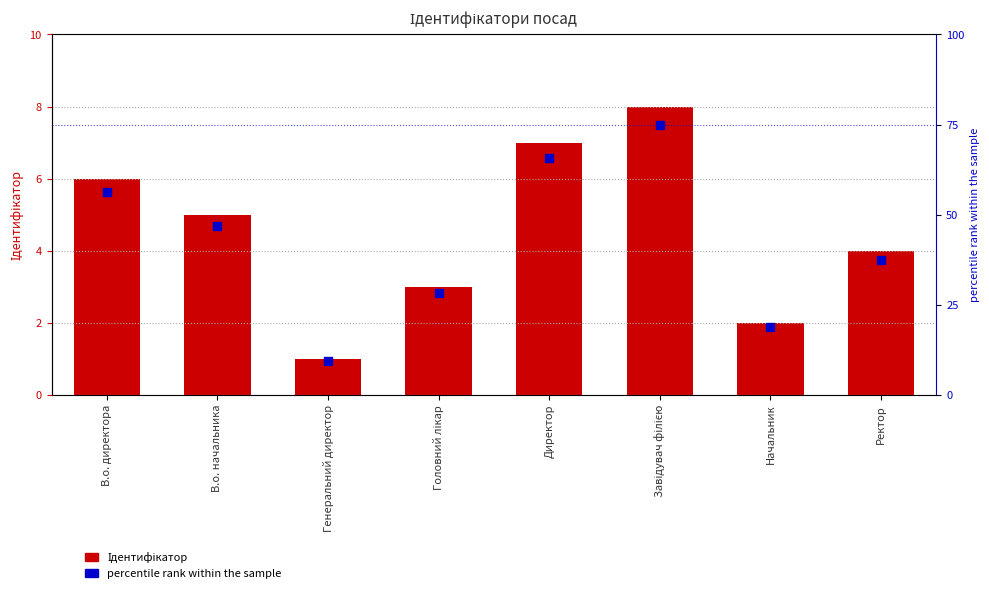

At which category is the sum across all series the highest?

Завідувач філією